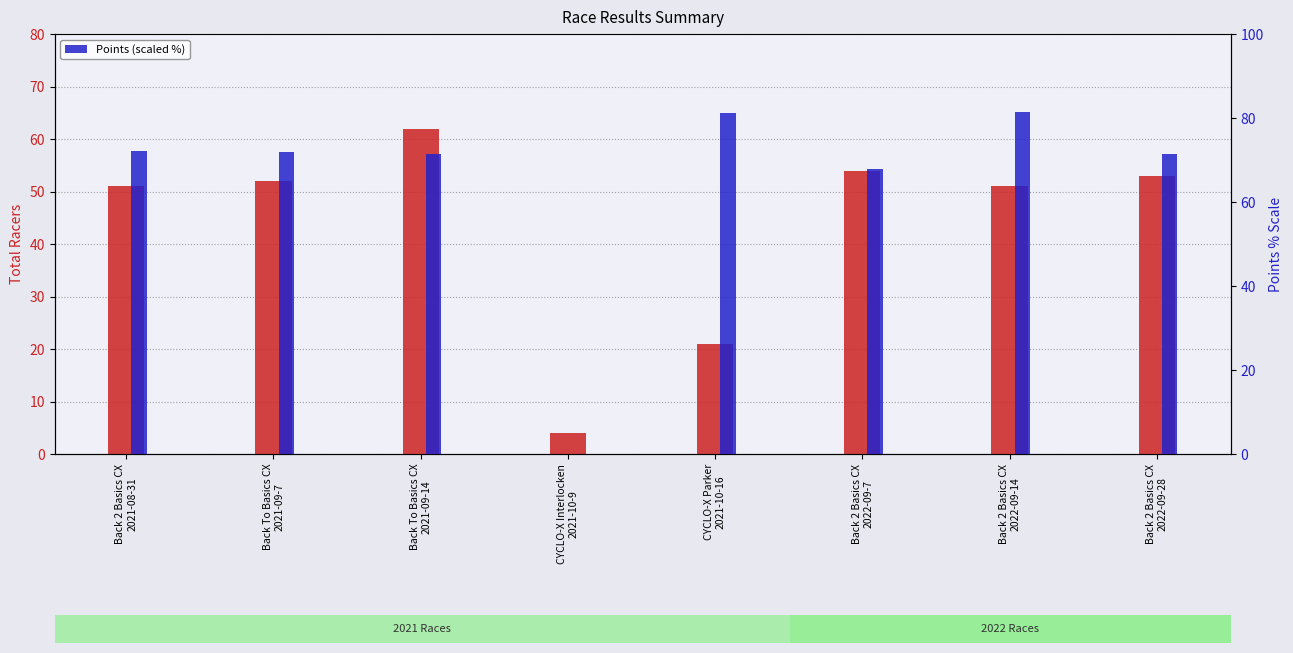

At which label does Total Racers reach its peak?

Back To Basics CX
2021-09-14